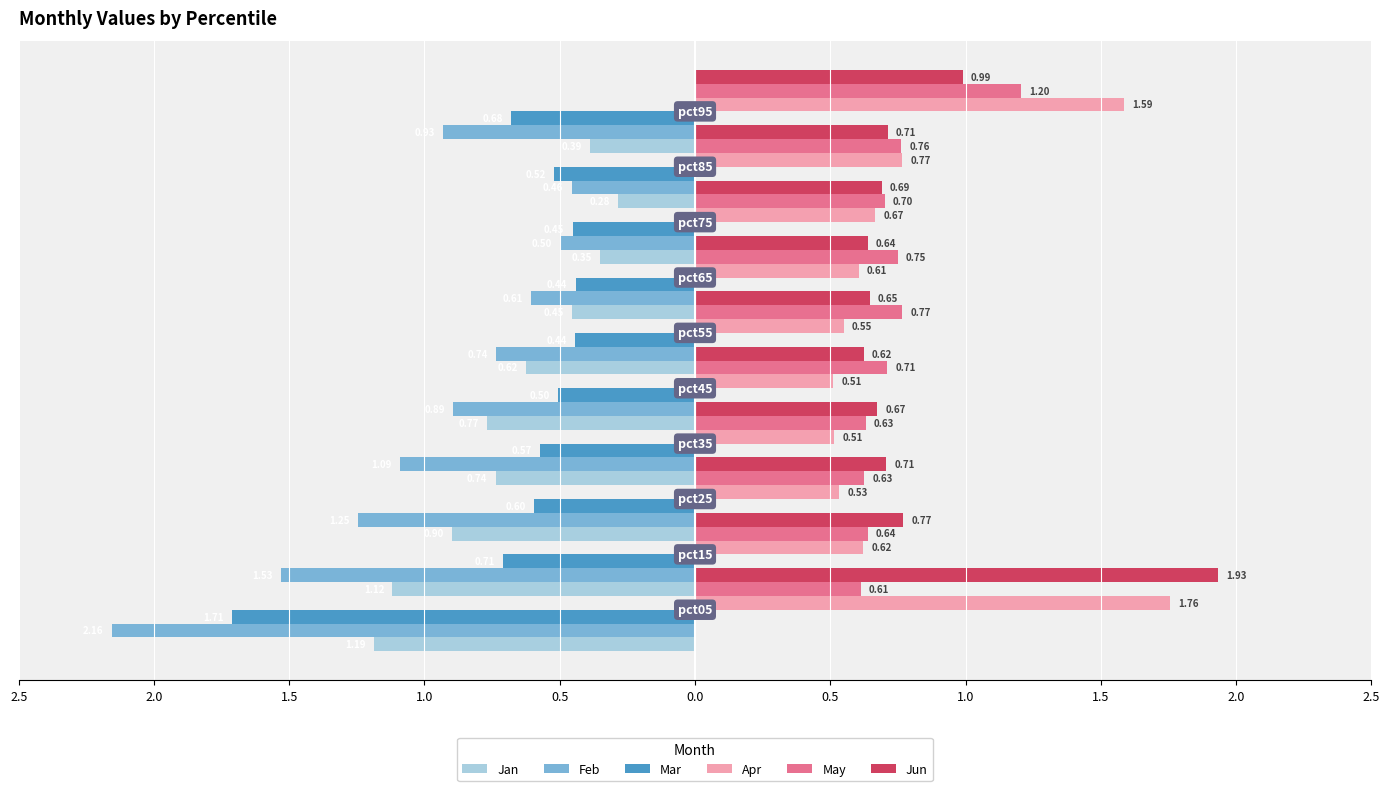

Is it true that Apr equals 0.5 at 0.5?

True